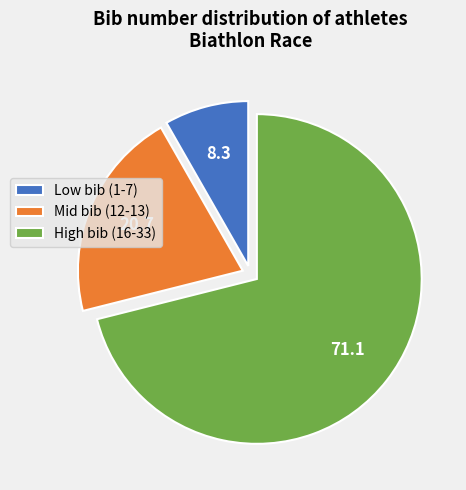

Is the sum of High bib (16-33) and Low bib (1-7) greater than half?

Yes